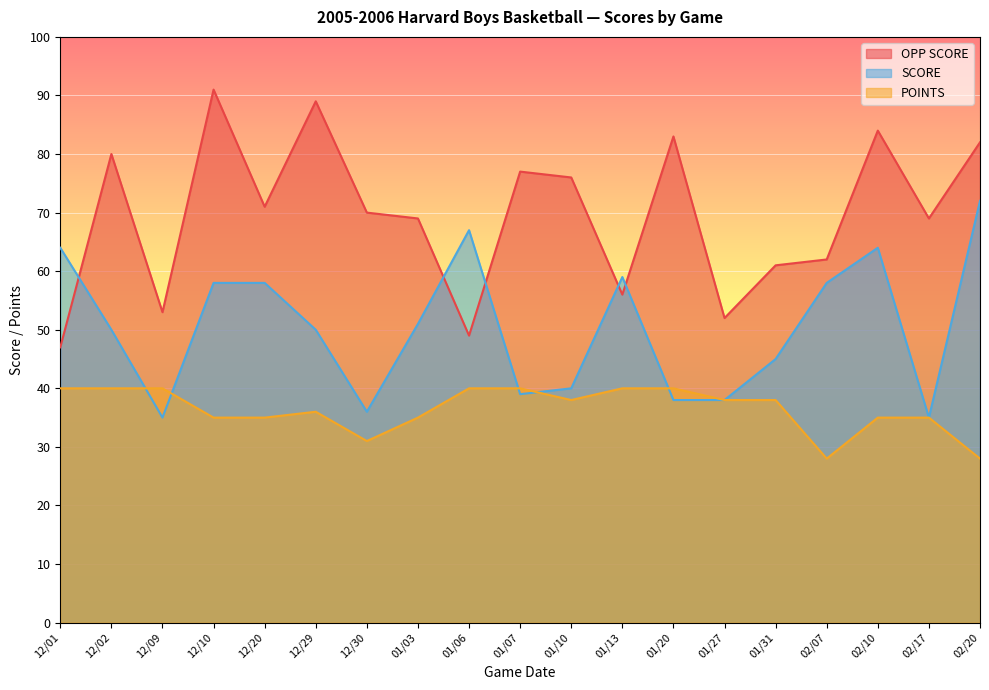

Which category has the lowest value across all series?

02/07